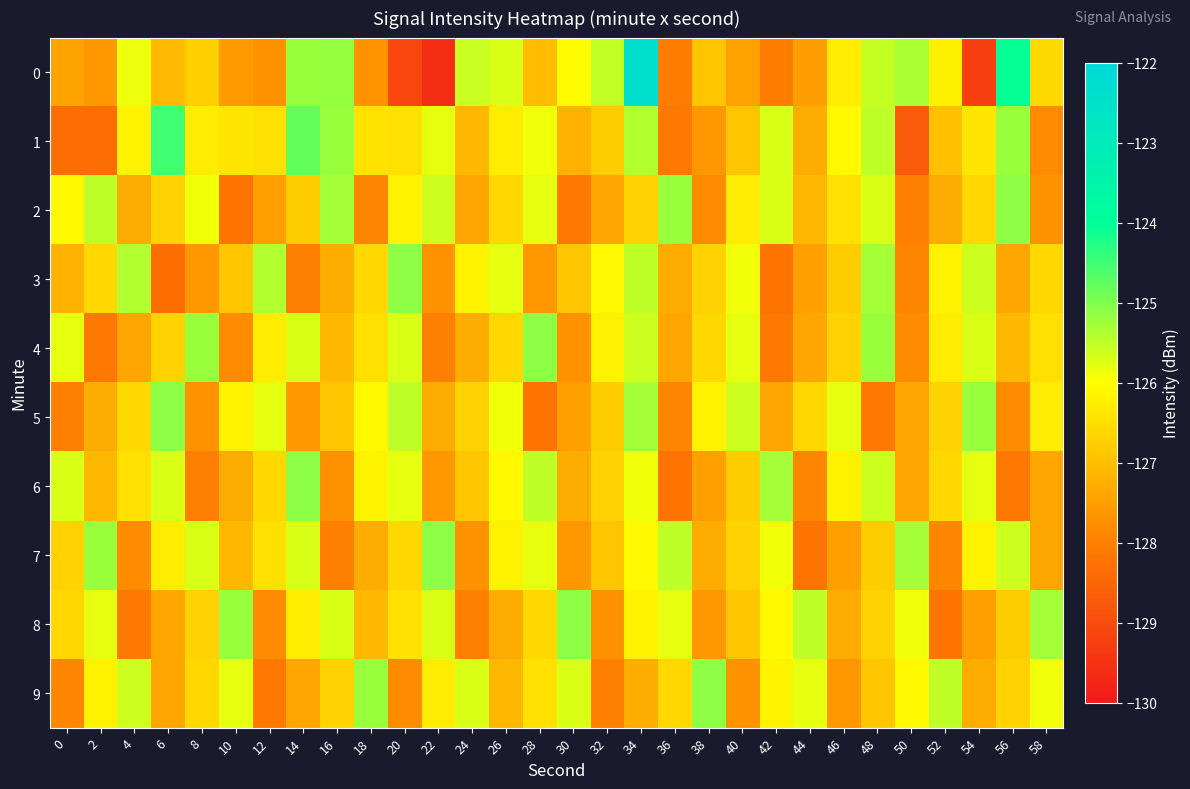

How many distinct data groups are displayed?

10